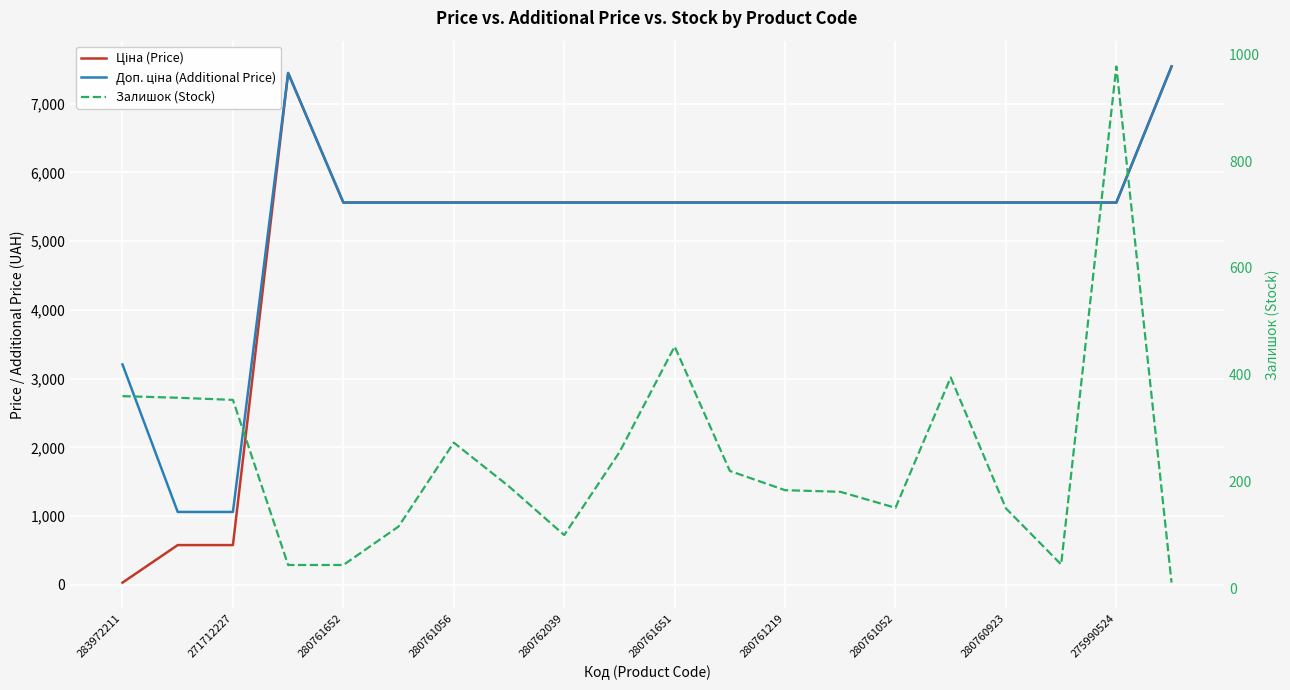

Is the value of Ціна (Price) at 283972211 greater than the value of Доп. ціна (Additional Price) at 280761219?

No